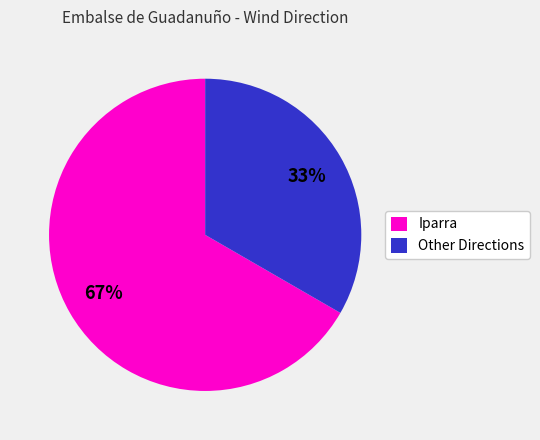

Is it true that Iparra is 58% of the pie?

False